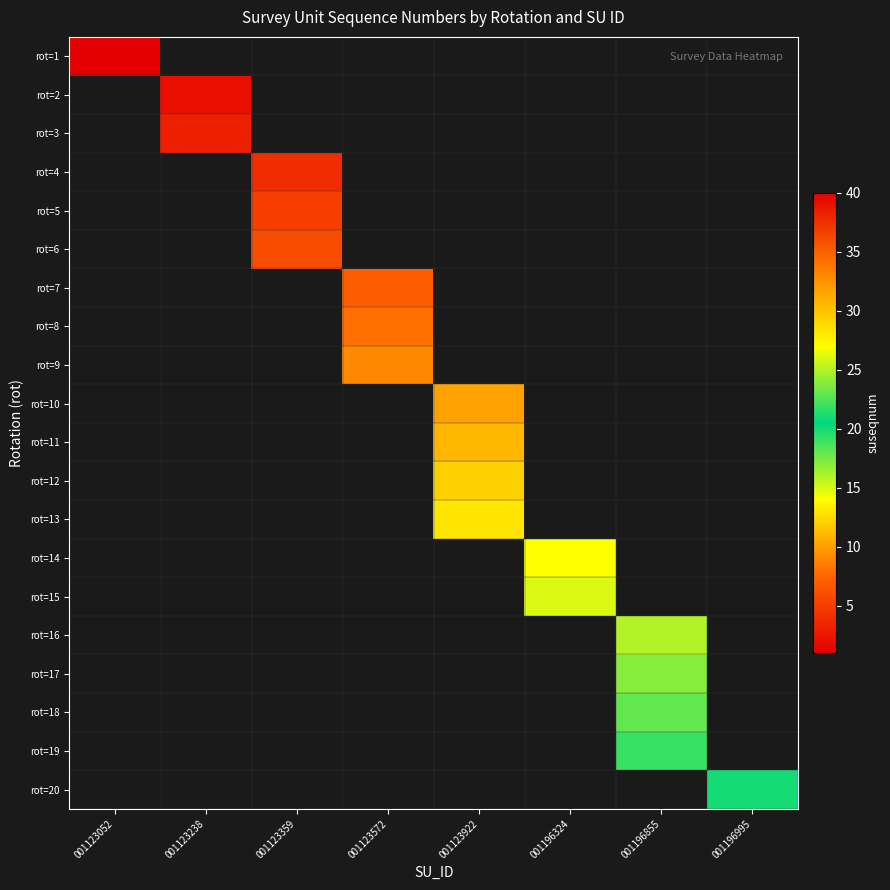

Rank the series by their maximum value, from highest to lowest.

rot=1, rot=2, rot=3, rot=4, rot=5, rot=6, rot=7, rot=8, rot=9, rot=10, rot=11, rot=12, rot=13, rot=14, rot=15, rot=16, rot=17, rot=18, rot=19, rot=20